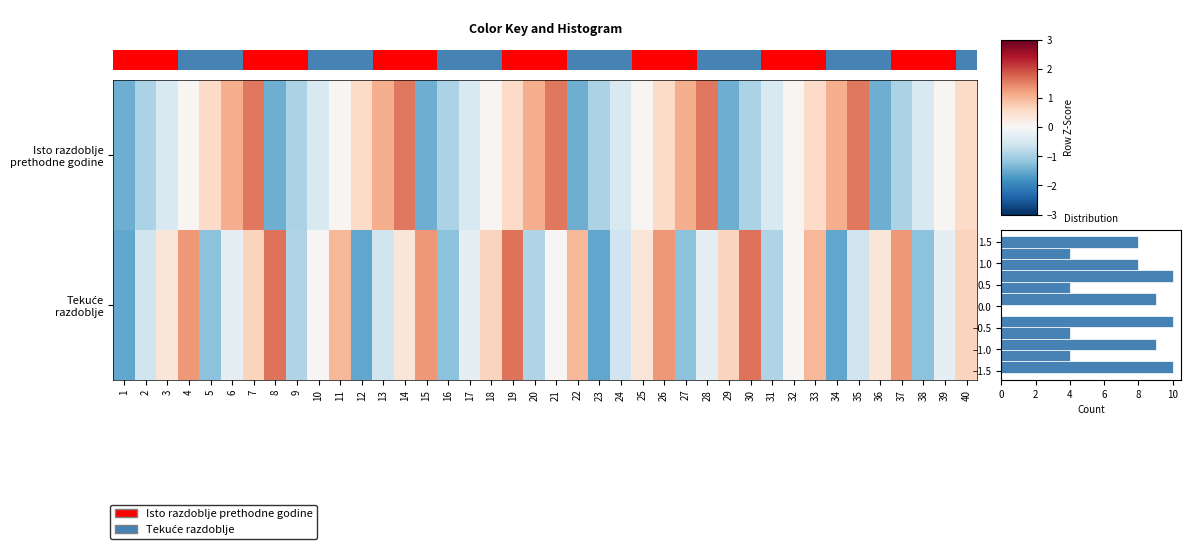

Read the Isto razdoblje prethodne godine value at 38.

-0.4